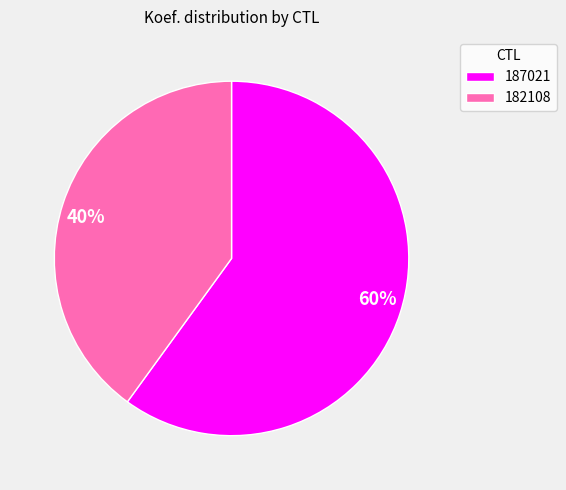

Rank the categories by value from highest to lowest.

187021, 182108